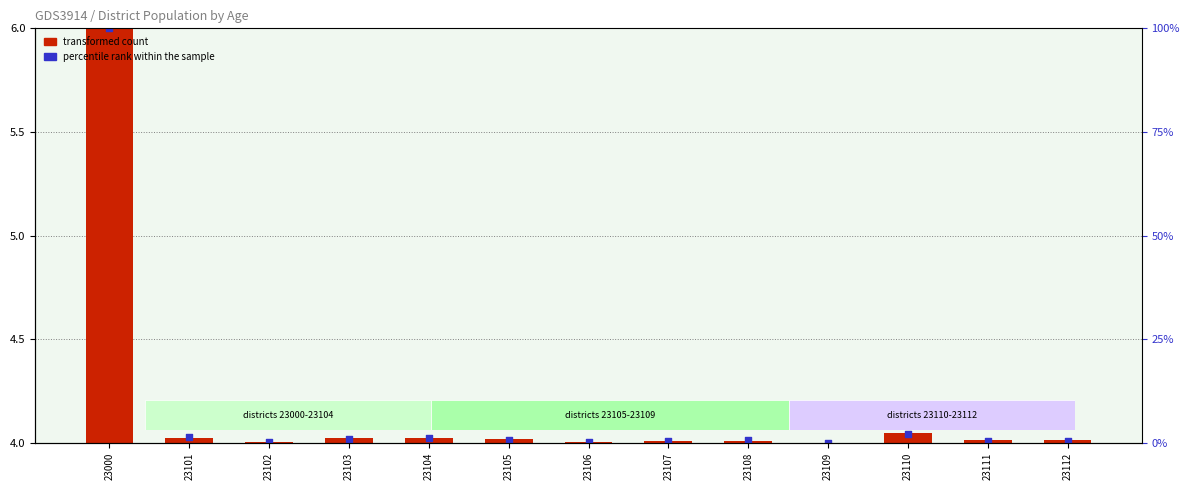

Which series contains the lowest Y value?

transformed count